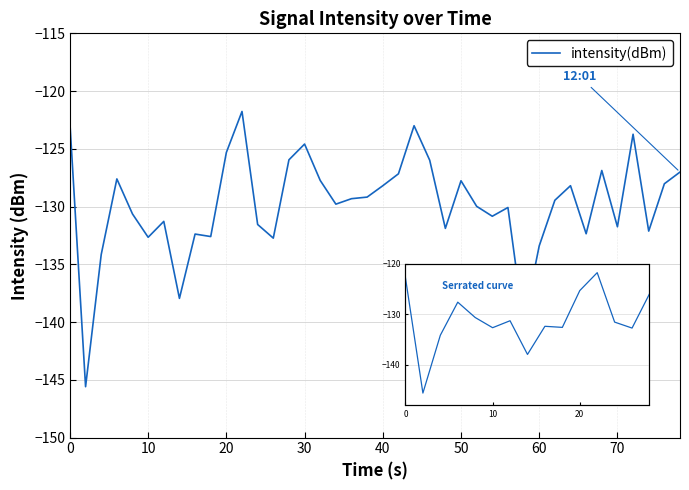

What is the difference between the maximum and minimum values?

23.8